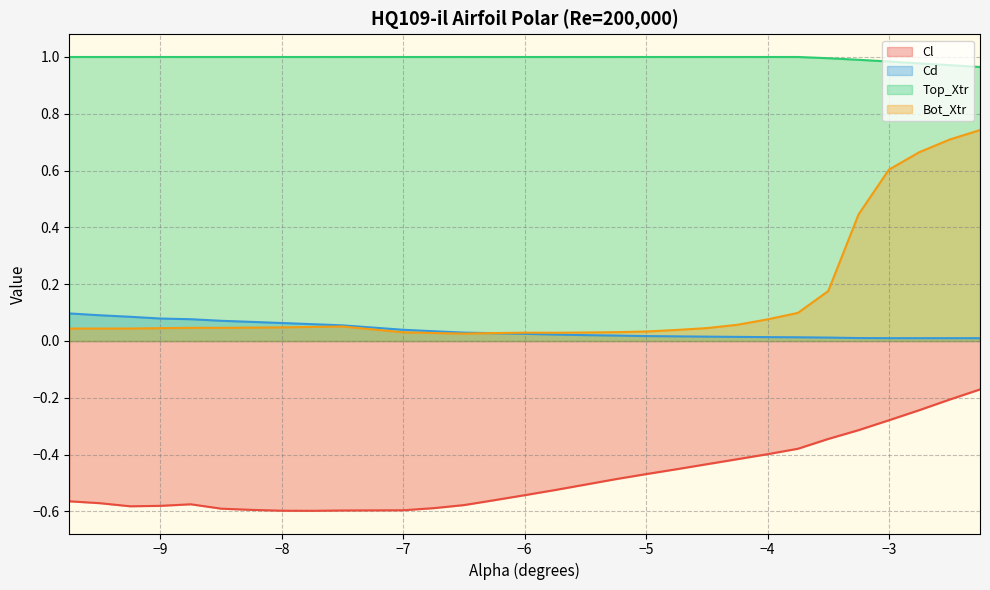

True or false: Cl has a value of -0.3 at −9.

False